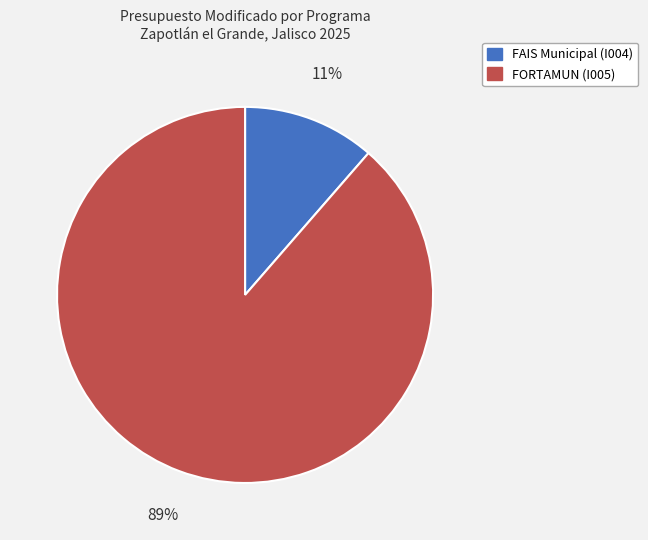

How many segments does this pie chart have?

2